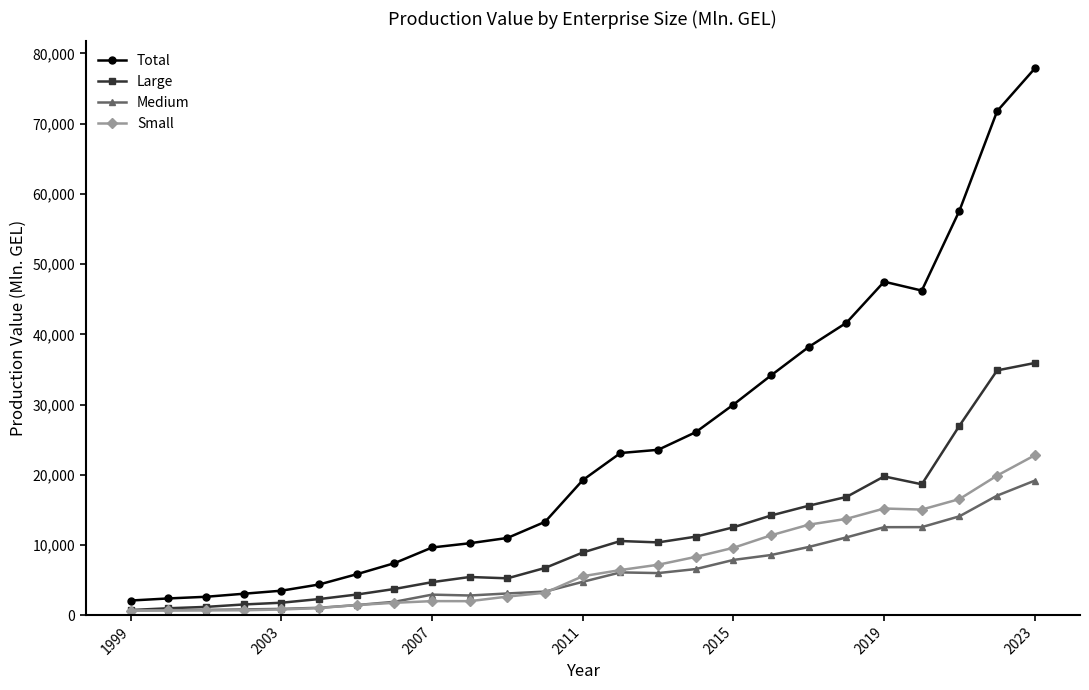

How many data points in Total are above 19239?

13